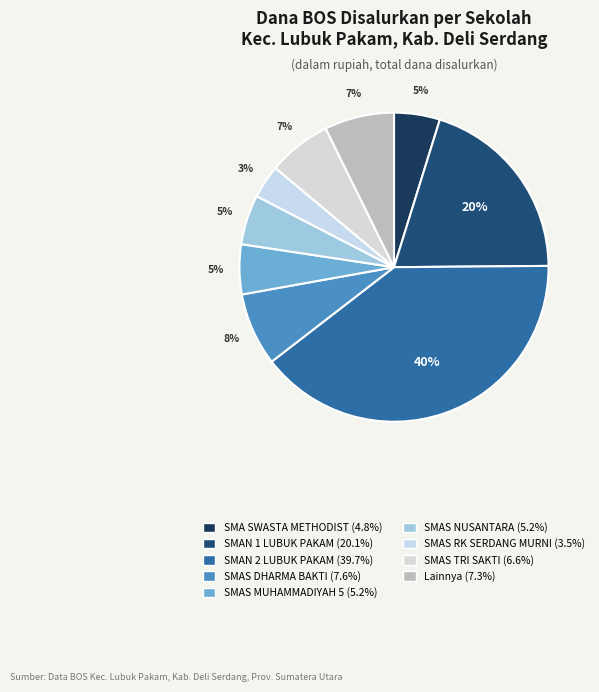

How many segments does this pie chart have?

9